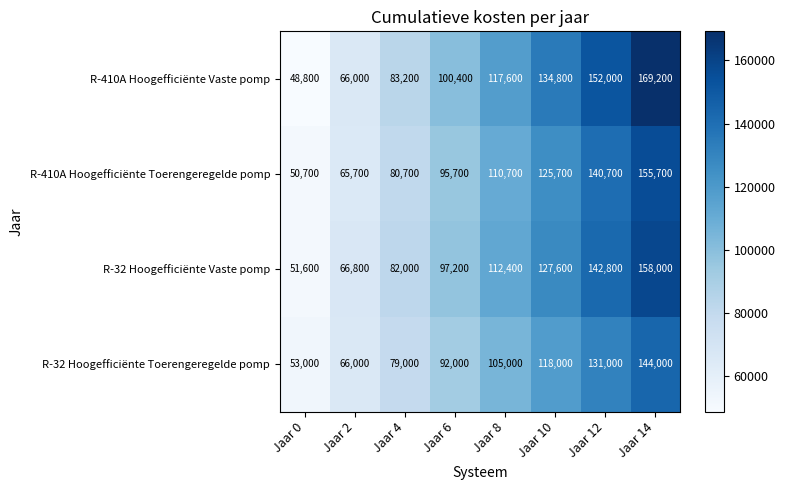

Which series has the largest total across all categories?

R-410A Hoogefficiënte Vaste pomp